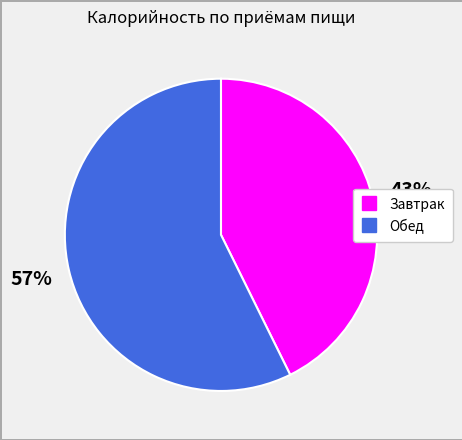

Does any single category account for the majority?

Yes